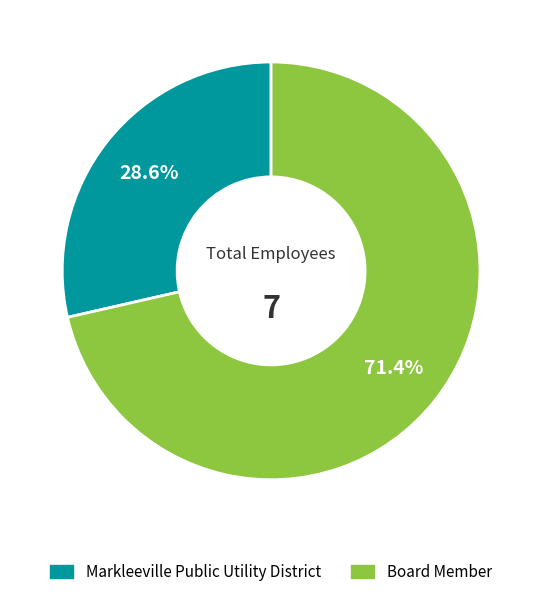

Does any single category account for the majority?

Yes